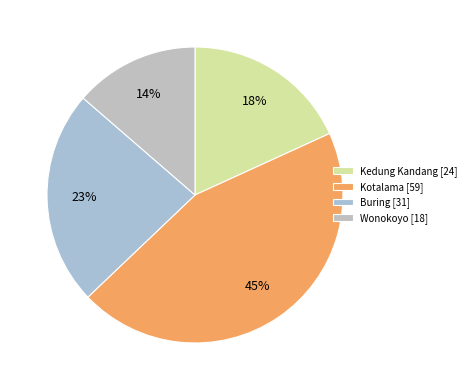

Is there any slice that represents more than half of the pie?

No